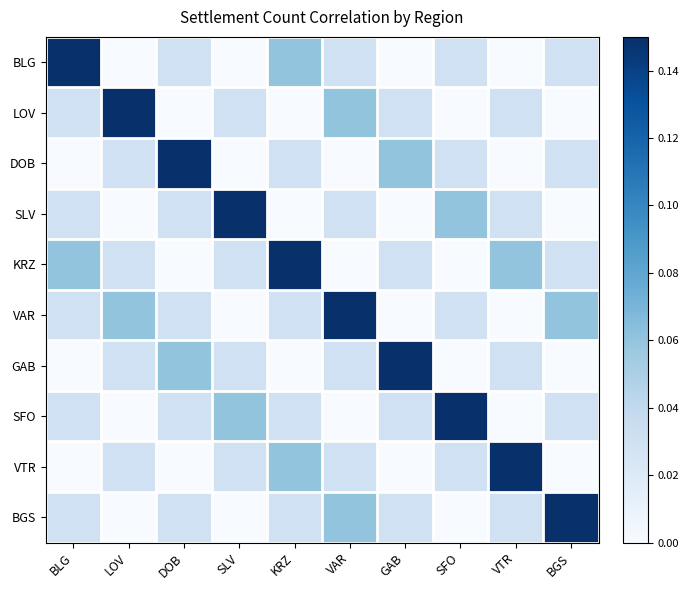

Count the number of categories in the chart.

10